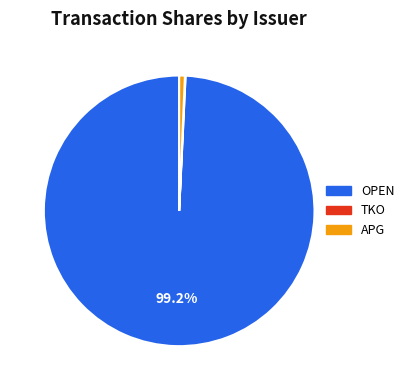

Is there a majority slice in this chart?

Yes